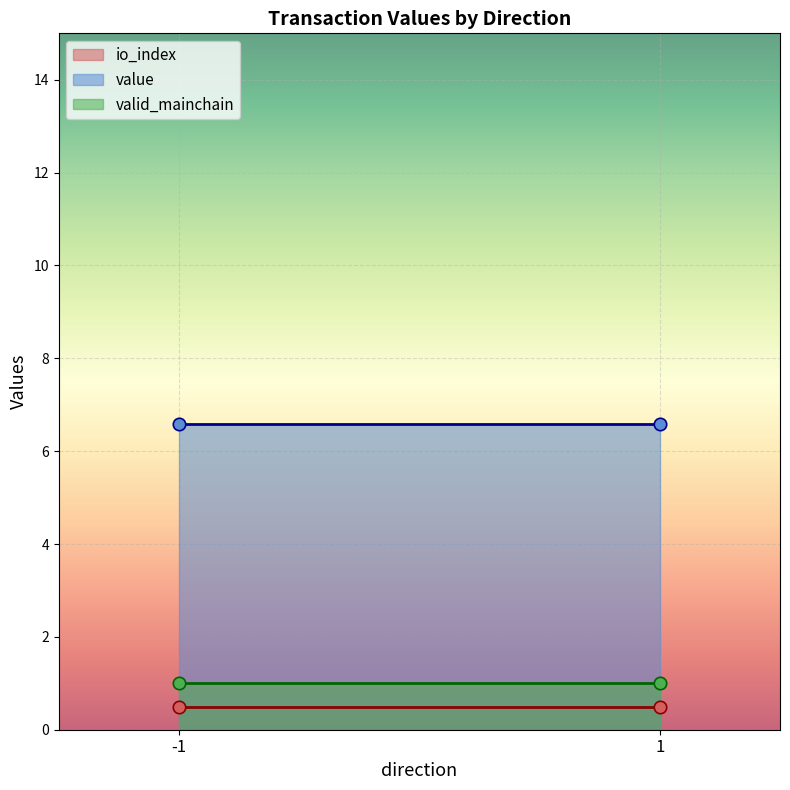

Which series reaches the maximum Y coordinate?

value